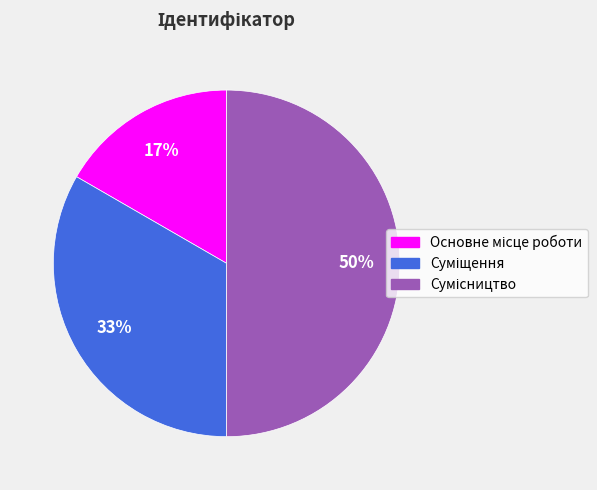

To the nearest percent, what is the difference between the largest and smallest slice percentages?

33%